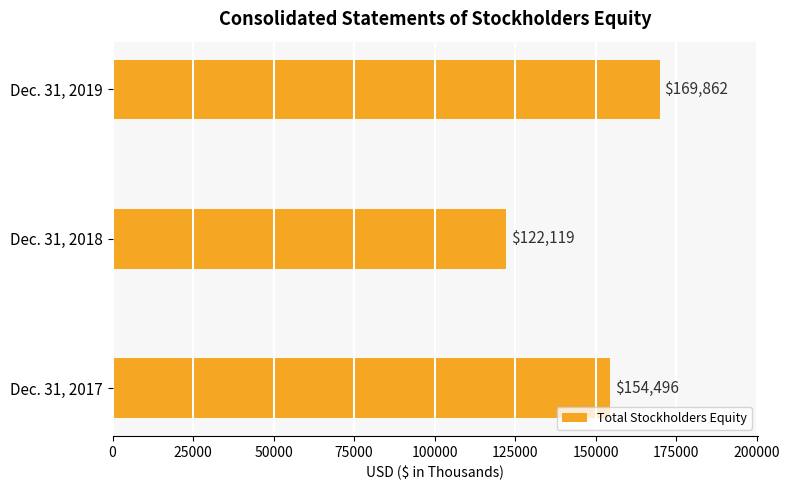

Are the bars grouped side by side (vs. stacked)?

No